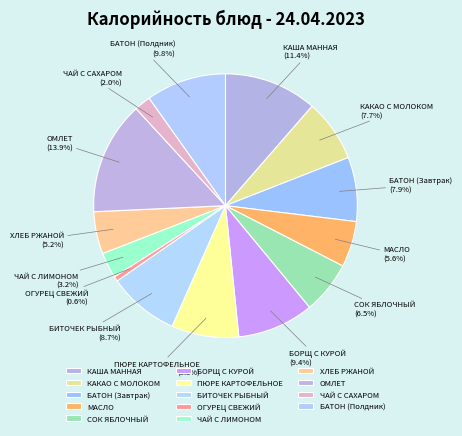

Which category has the smallest portion of the pie?

ОГУРЕЦ СВЕЖИЙ